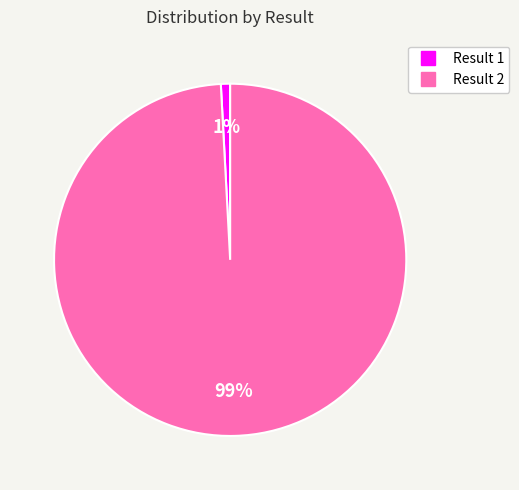

Count the number of slices in the pie.

2